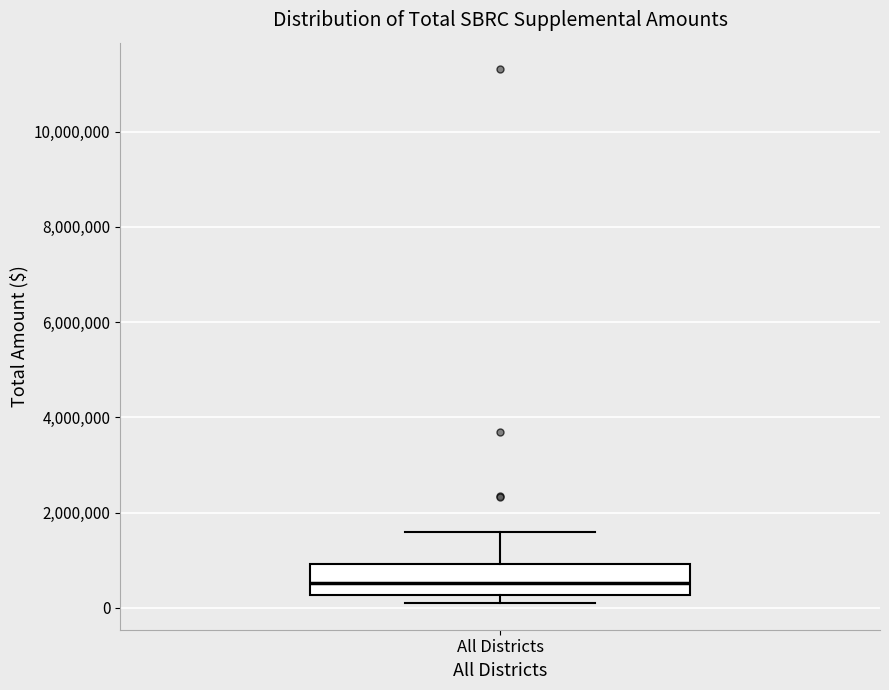

Transcribe this box plot: give where the median line is, the range the box spans, and where the two whiskers end, as read against the y-axis. The values are not printed on the chart, so give them approximately, as read against the axis.

median 600000, box 200000 to 1000000, whiskers 200000 (just below the box's lower edge) to 1600000